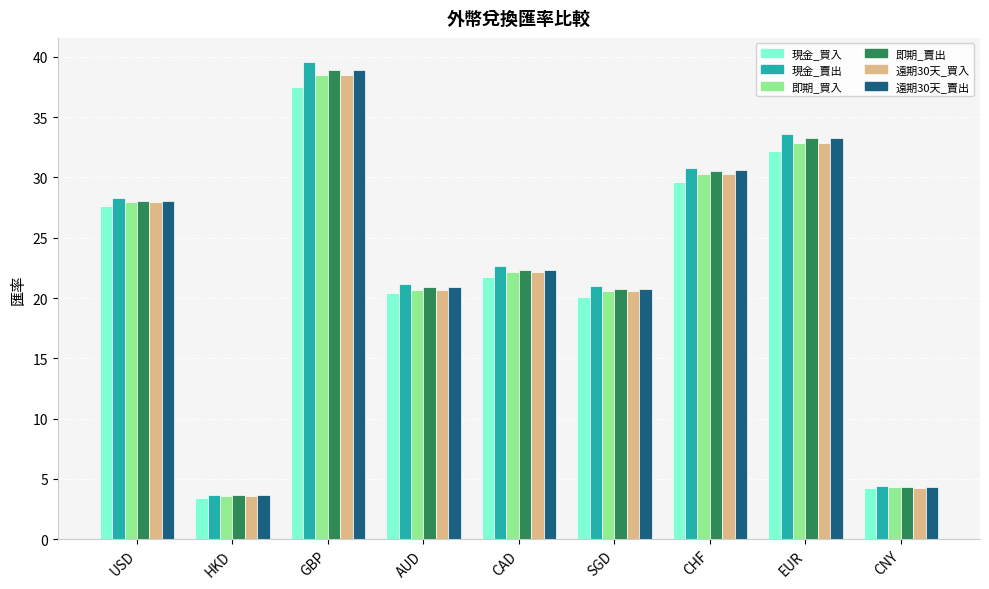

How many data points in 即期_買入 are above 22?

5